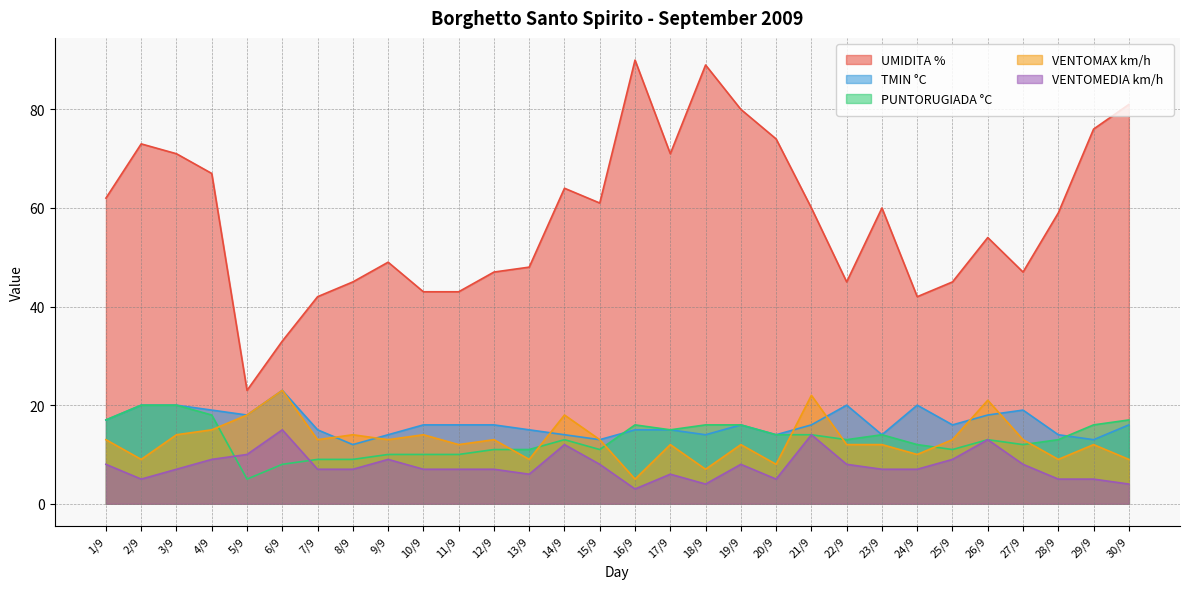

What is the maximum value shown in the chart?

90